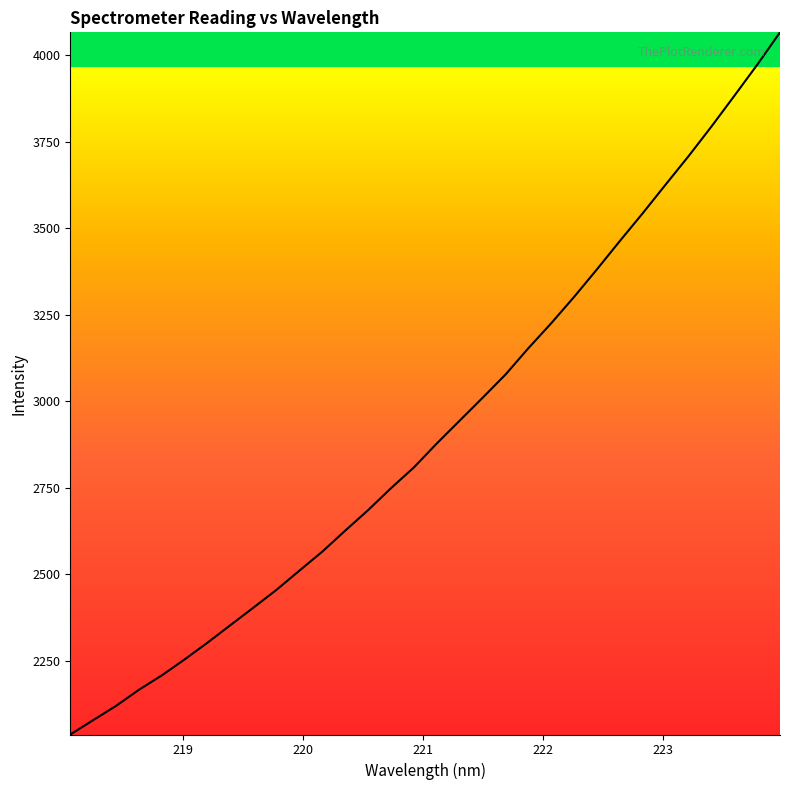

What is the minimum value shown in the chart?

2037.3